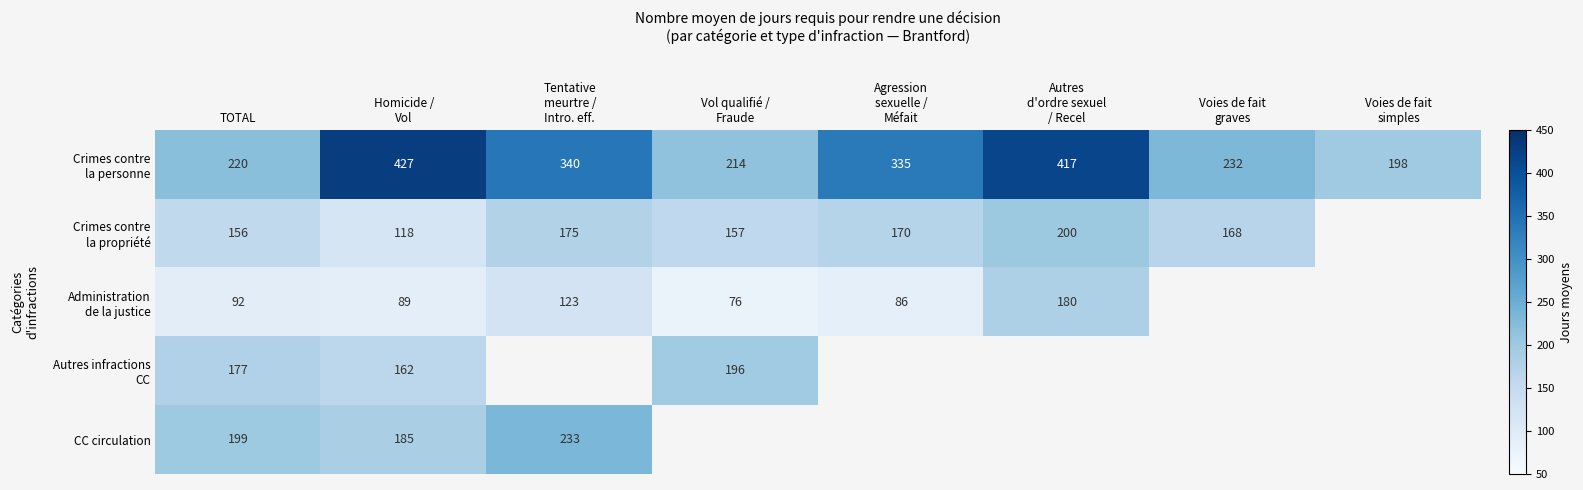

The CC circulation series shows 199 at TOTAL. True or false?

True